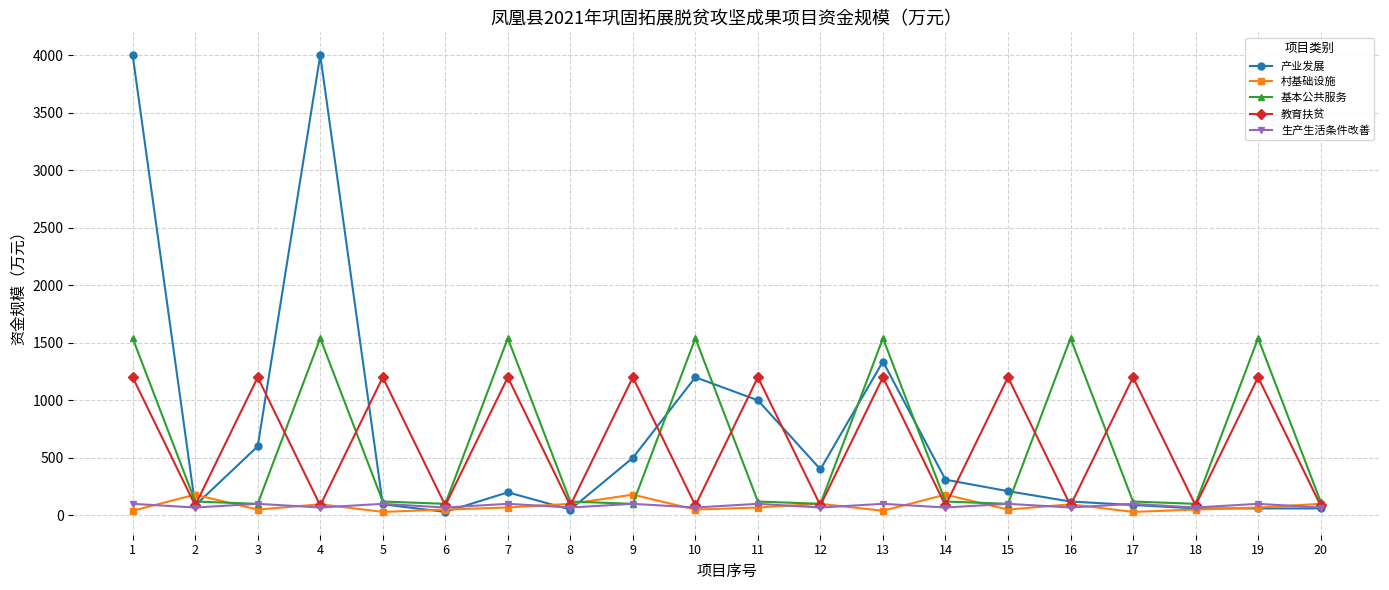

Is the value of 村基础设施 at 13 greater than the value of 产业发展 at 11?

No